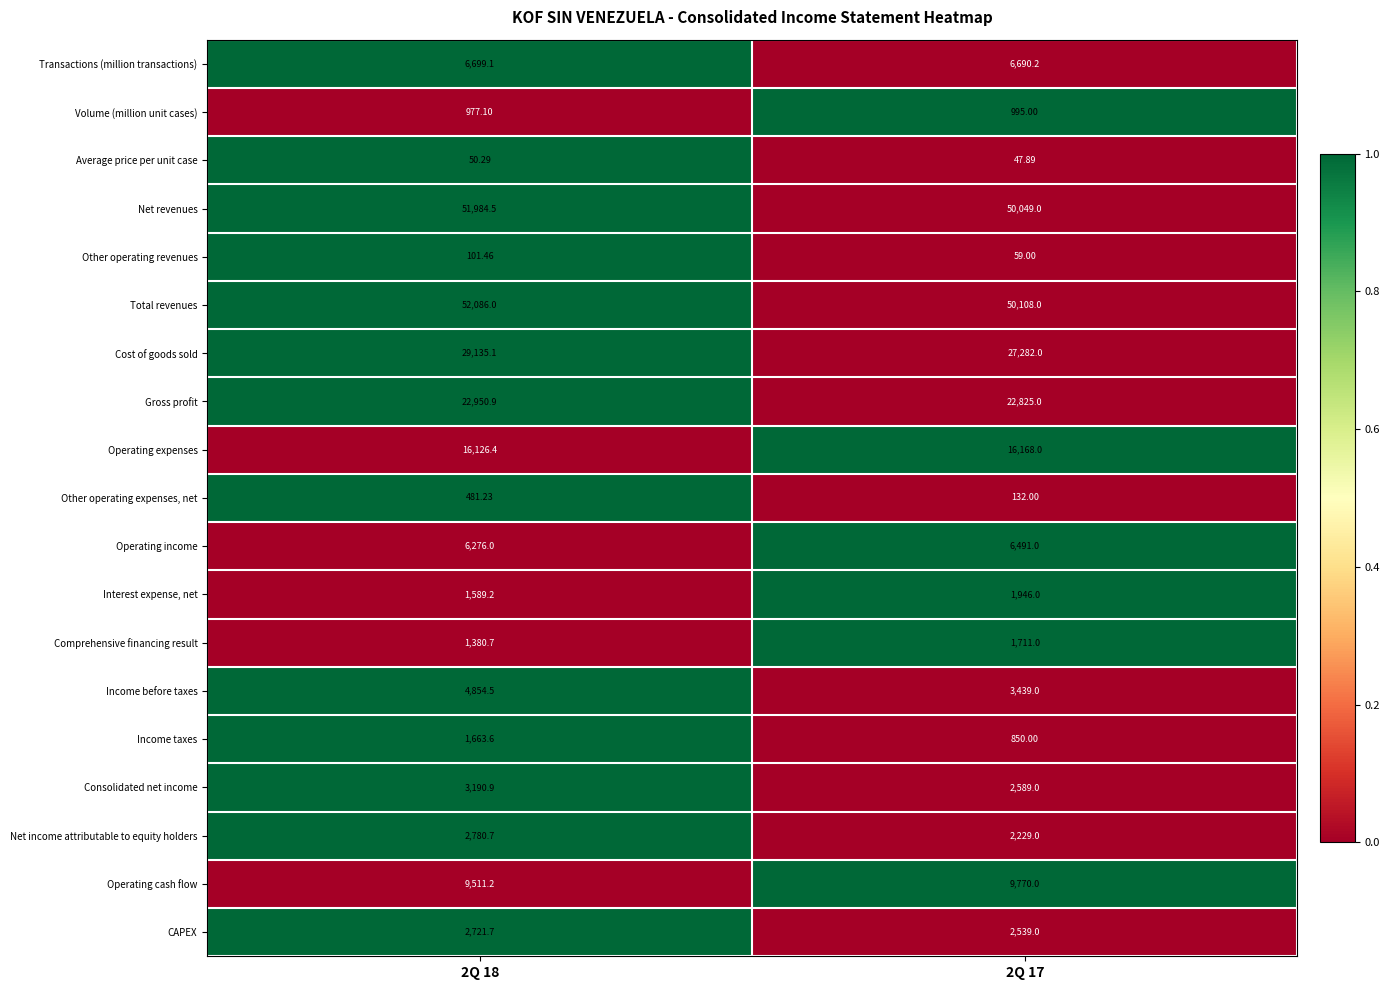

Is the value of Comprehensive financing result at 2Q 18 greater than the value of Other operating revenues at 2Q 18?

Yes